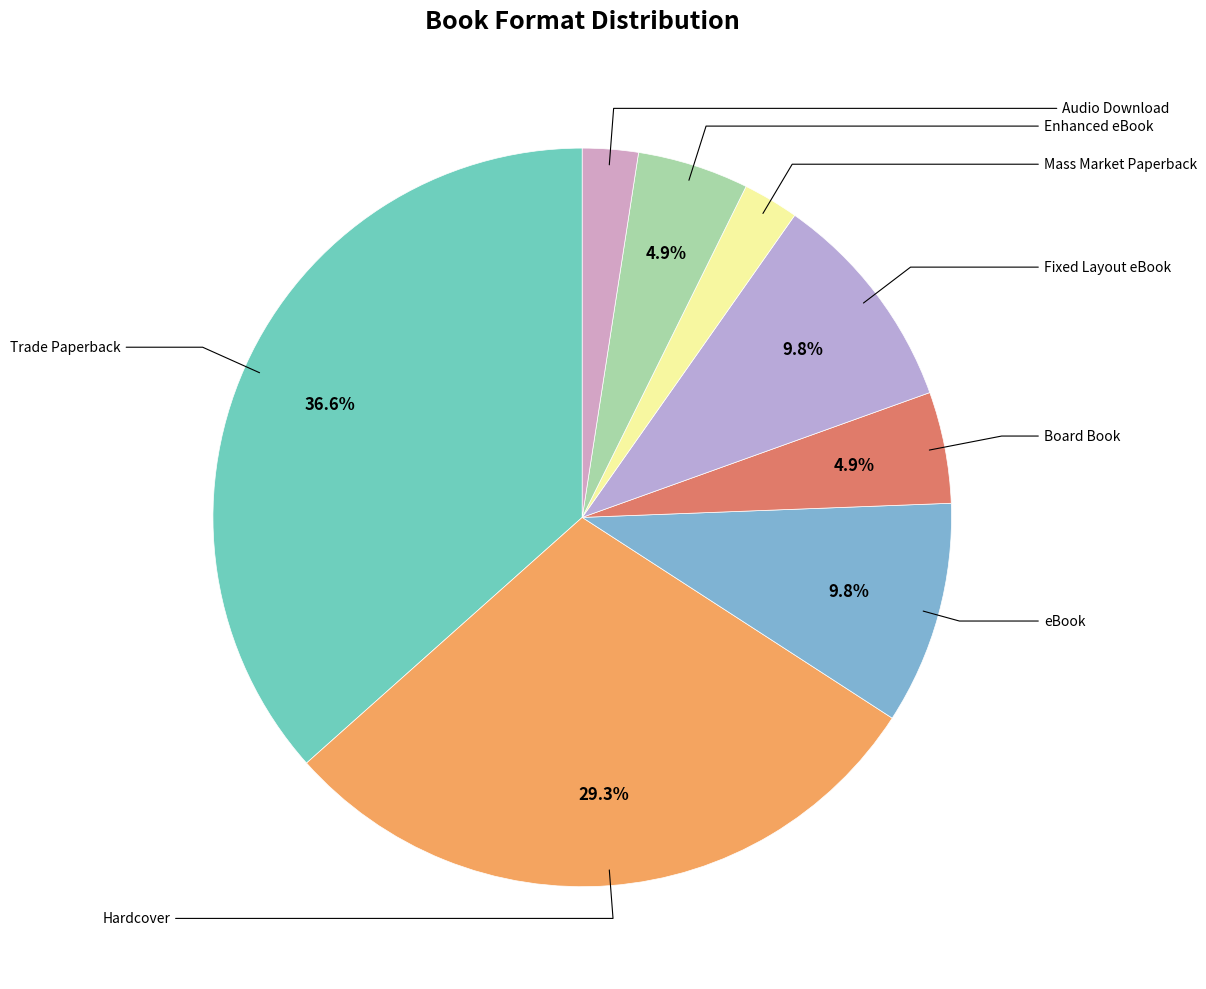

To the nearest percent, what is the average slice percentage?

12%